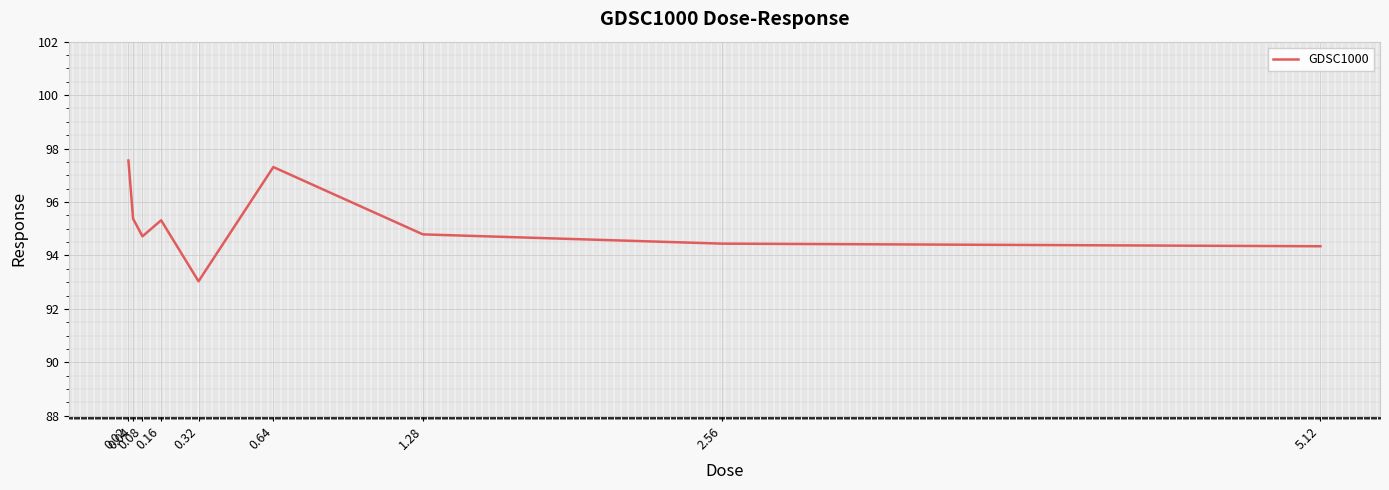

Does the chart display data point markers on the line(s)?

No